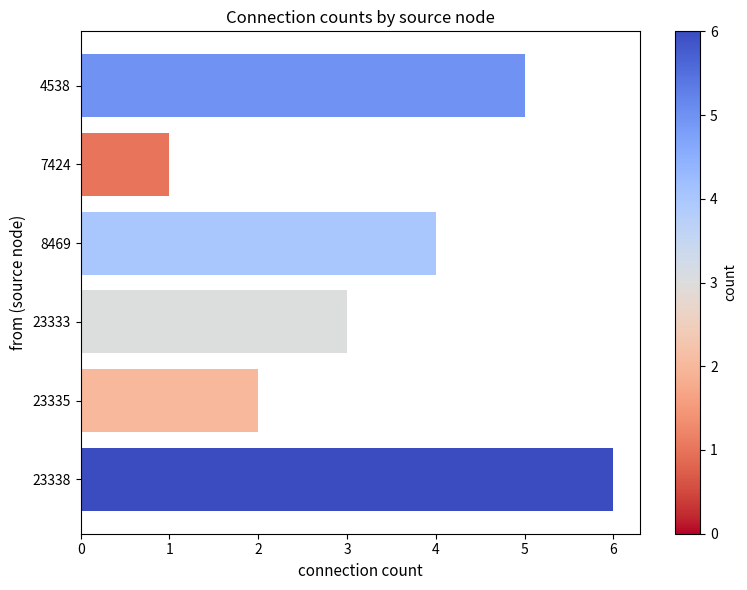

How many bars are there in total?

6